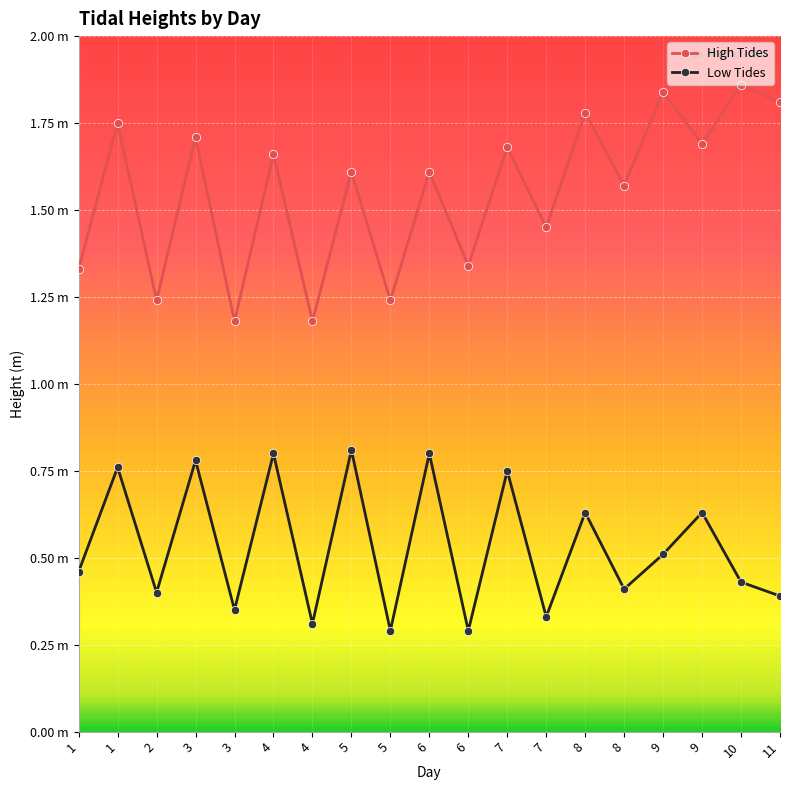

At how many categories does at least one series exceed 0?

19